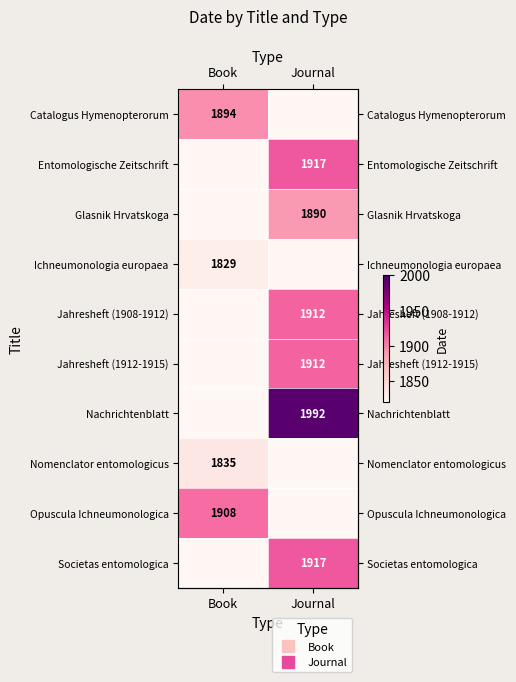

How many categories are shown in the chart?

2